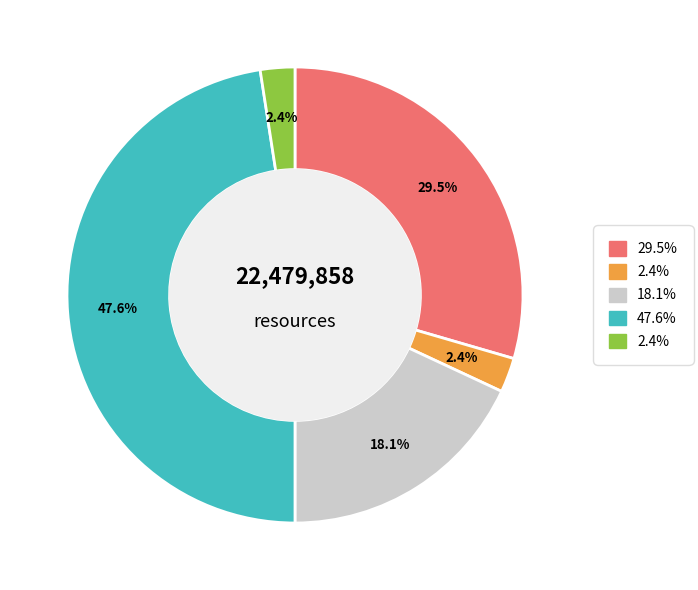

Is there a majority slice in this chart?

No